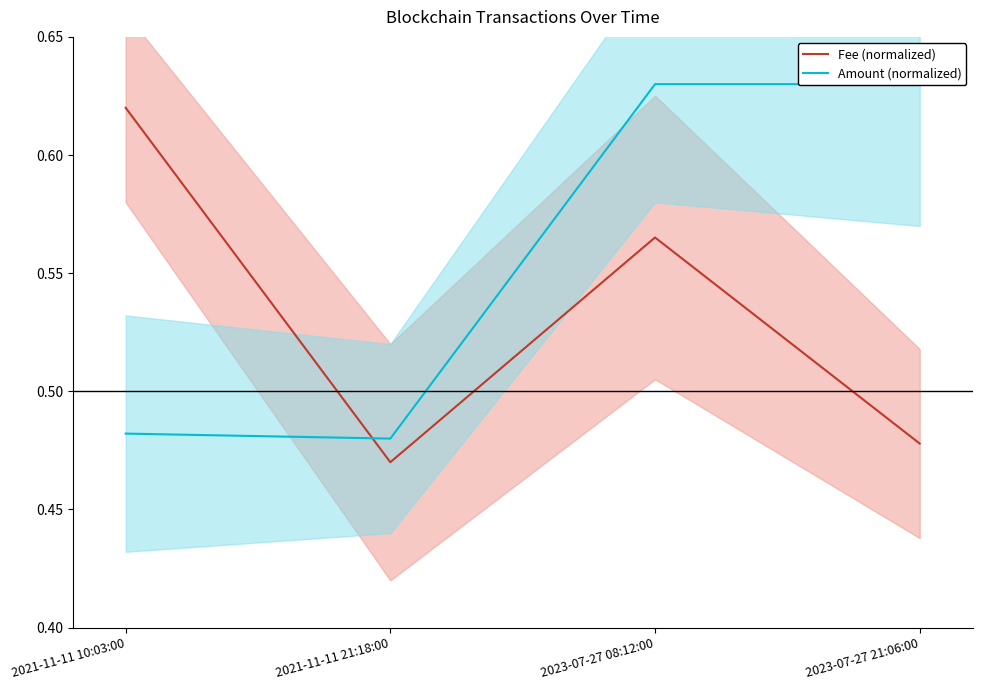

Rank the series by their maximum value, from highest to lowest.

Amount (normalized), Fee (normalized)